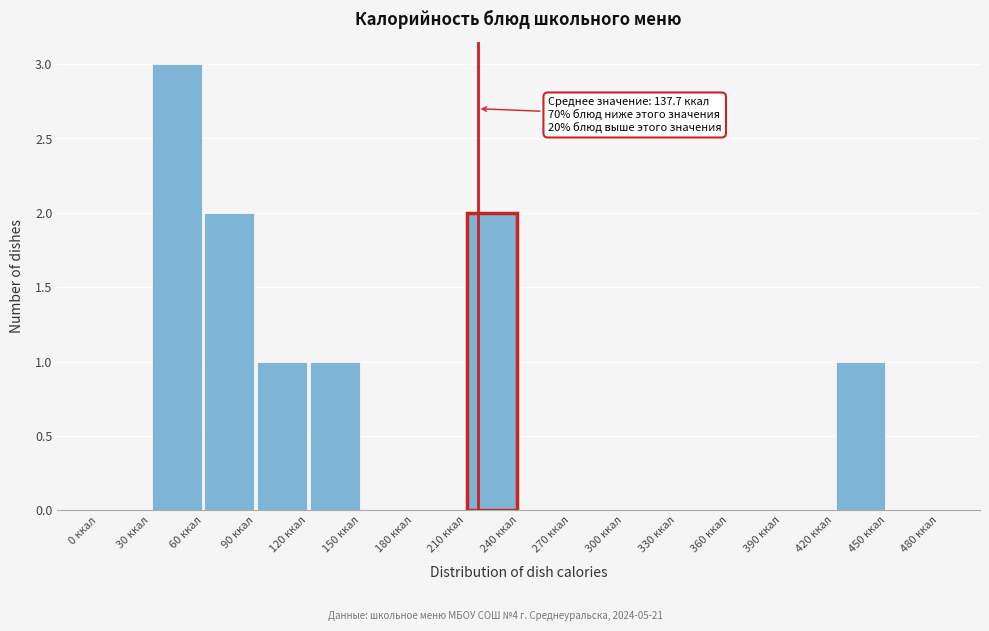

Over which range of the x-axis is the bar tallest?

30 to 60